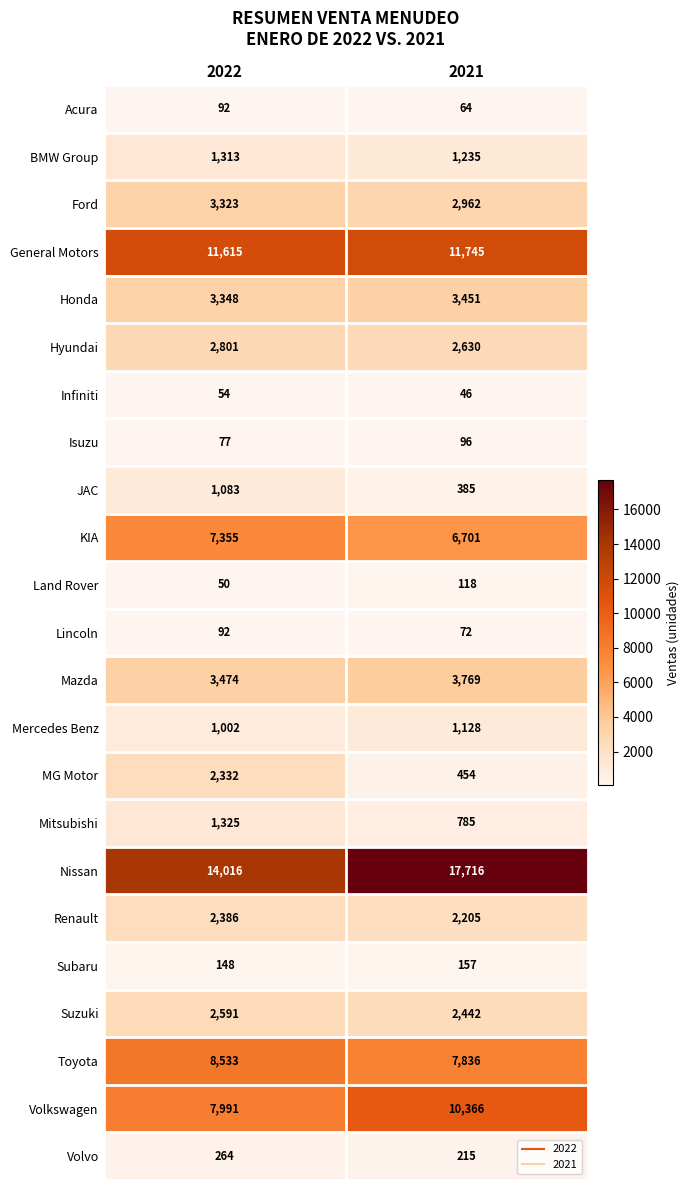

What is the sum of all KIA values?

14056